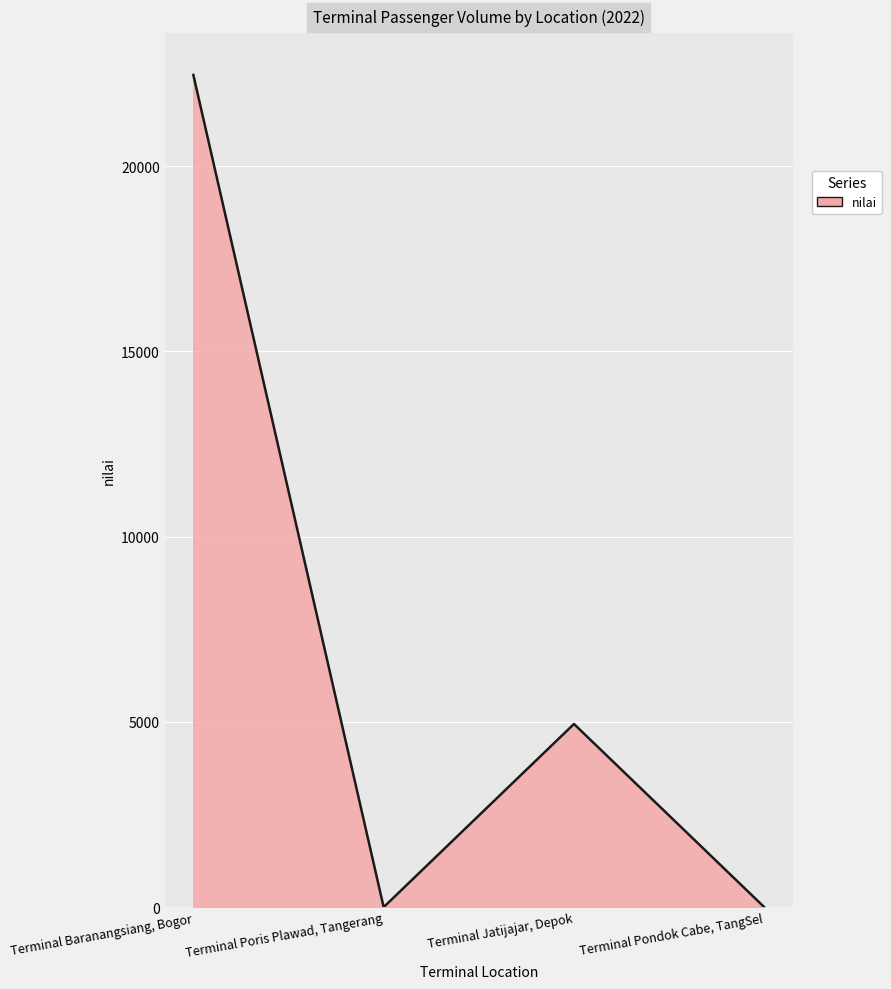

Count the number of data series in this chart.

1